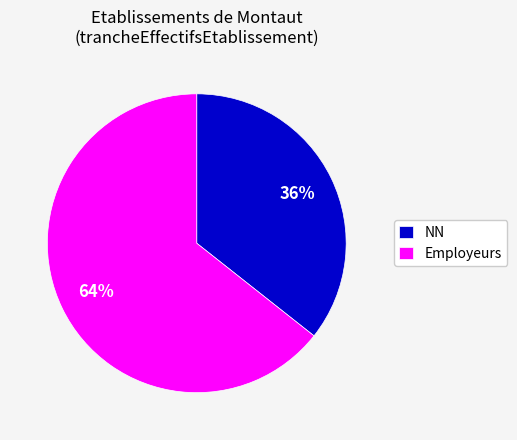

Do NN and Employeurs together represent more than half of the pie?

Yes